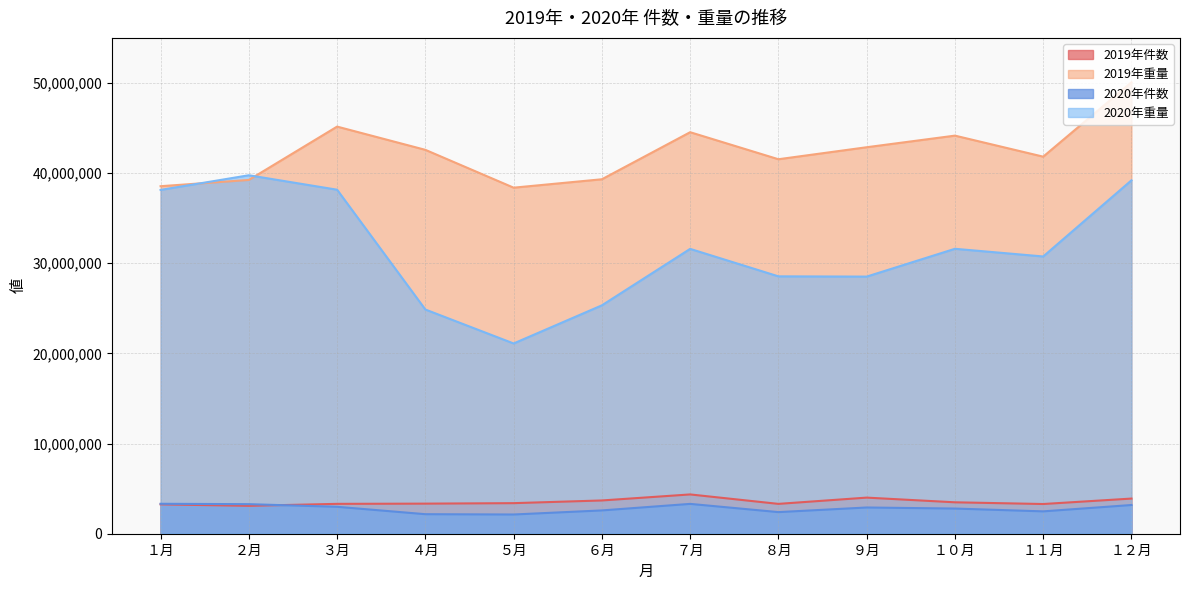

What is the difference between the highest and lowest values at １１月?

39345058